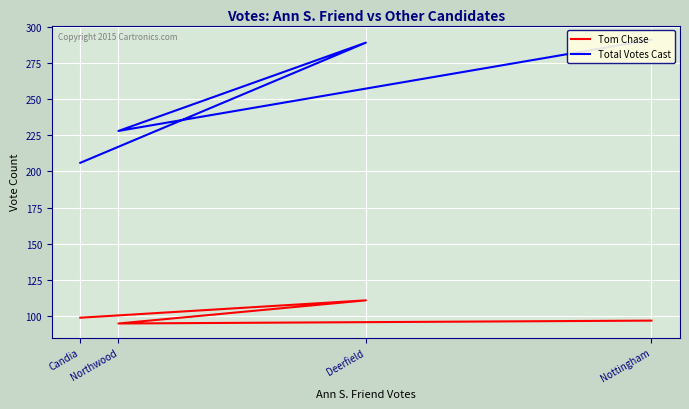

What is the approximate value of Tom Chase at Candia, to the nearest 5?

100